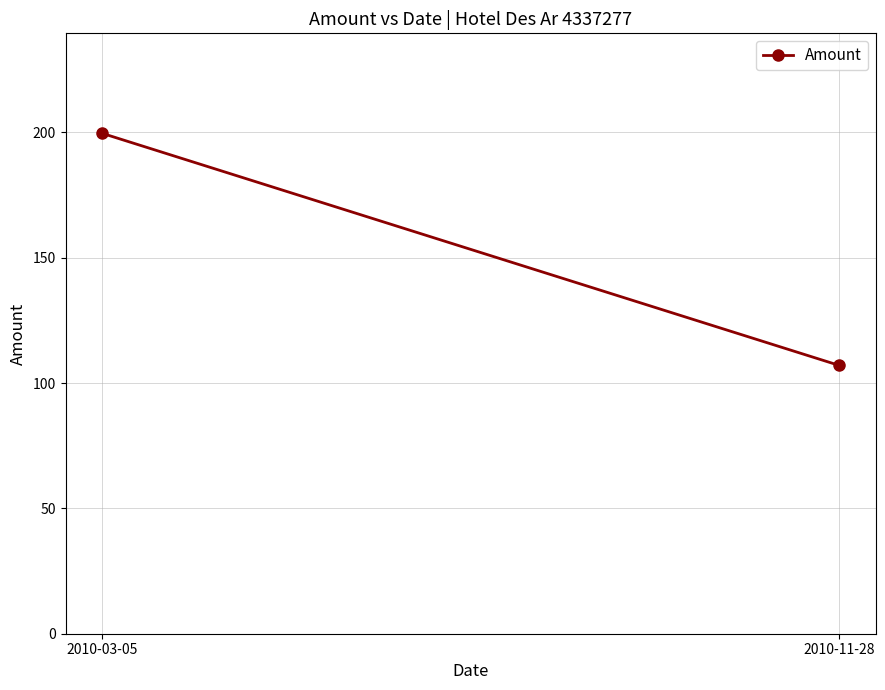

What is the value of the 2nd point from the left?

107.0